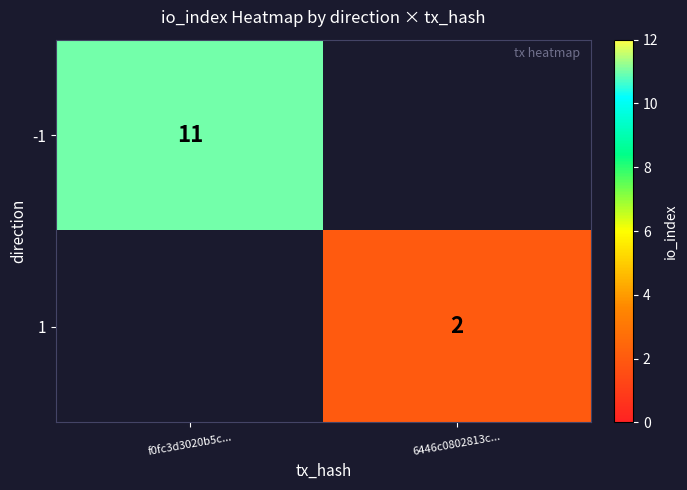

Is it true that -1 equals 6 at f0fc3d3020b5c...?

False